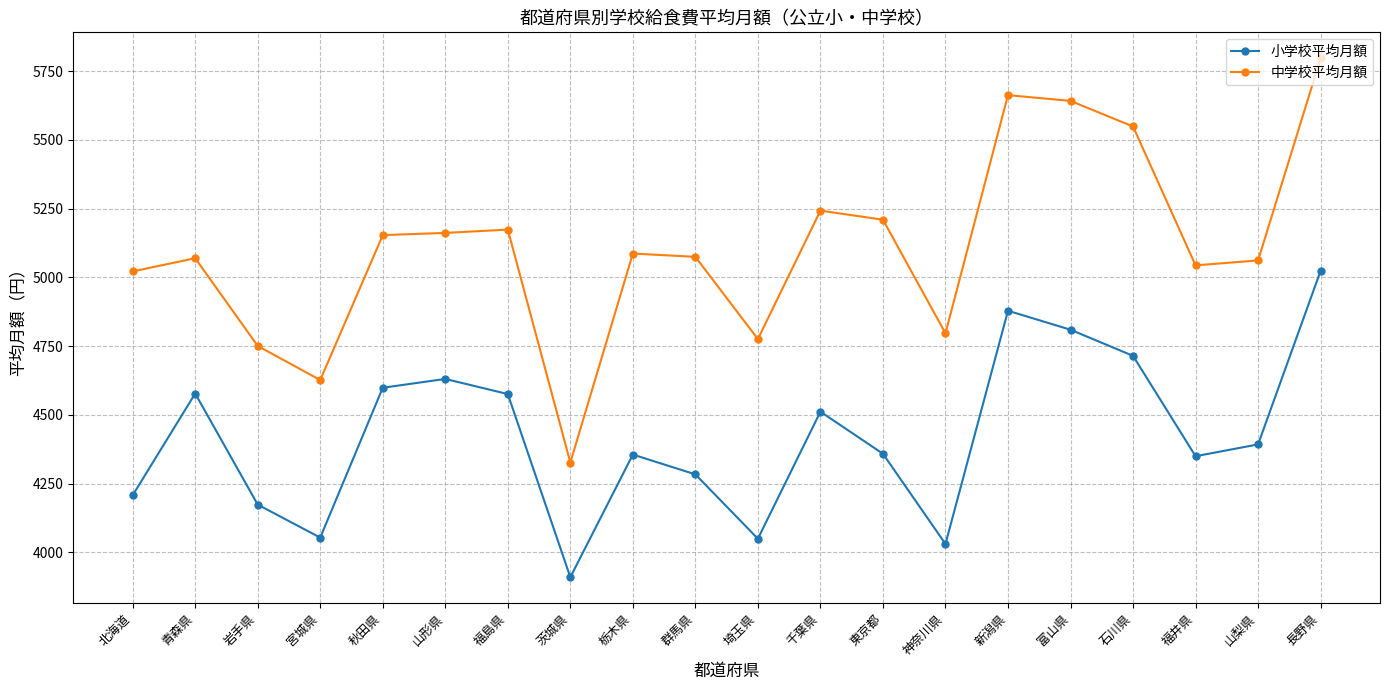

True or false: 中学校平均月額 has a value of 5642 at 富山県.

True